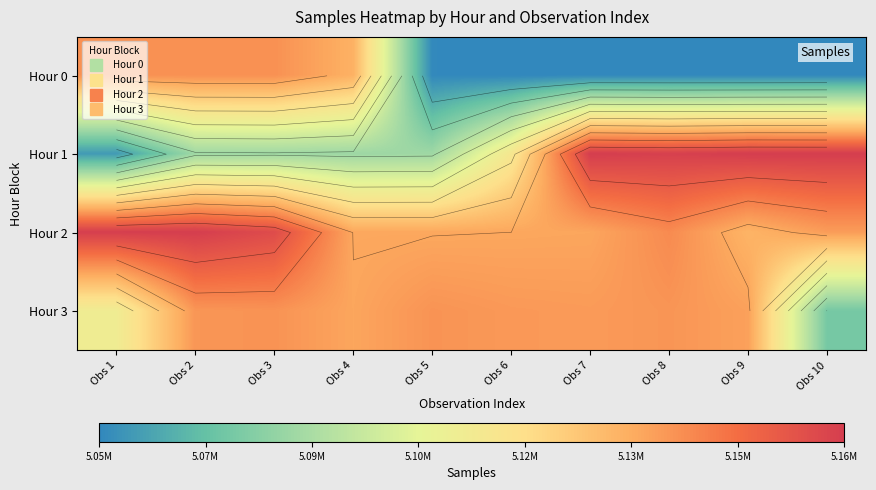

Is it true that Hour 3 equals 5107880 at Obs 1?

True